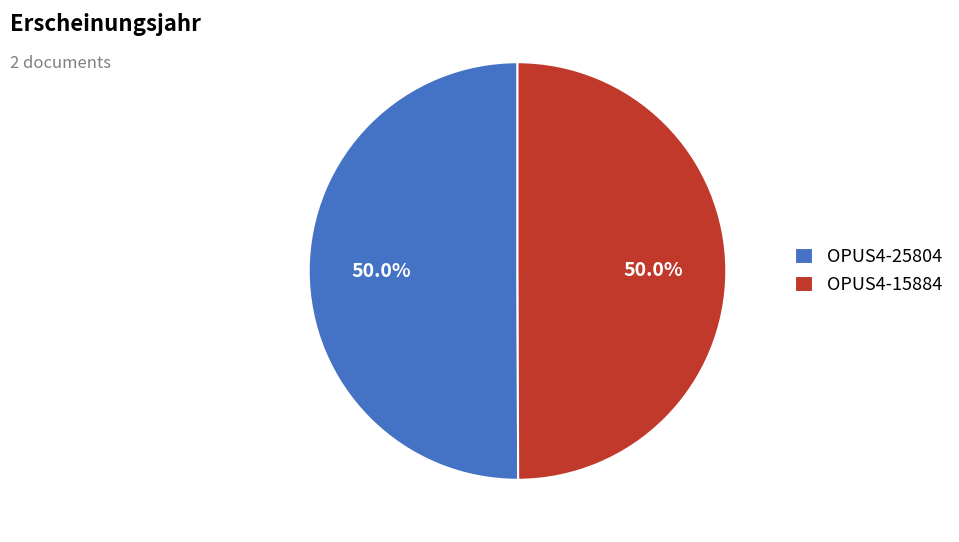

True or false: OPUS4-25804 accounts for 59% of the total.

False